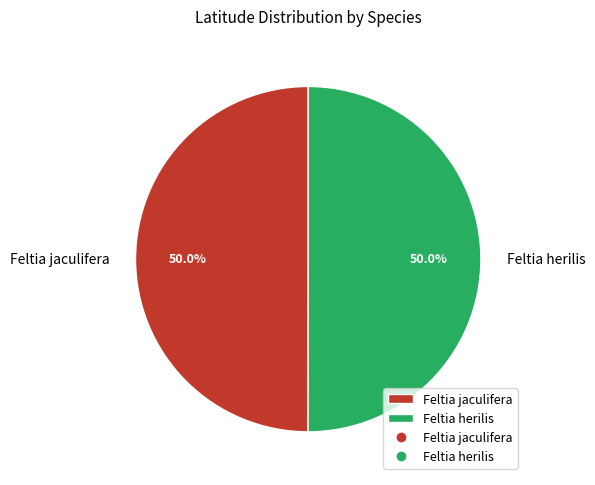

What is the ratio of the value at Feltia jaculifera to the value at Feltia herilis?

1.0